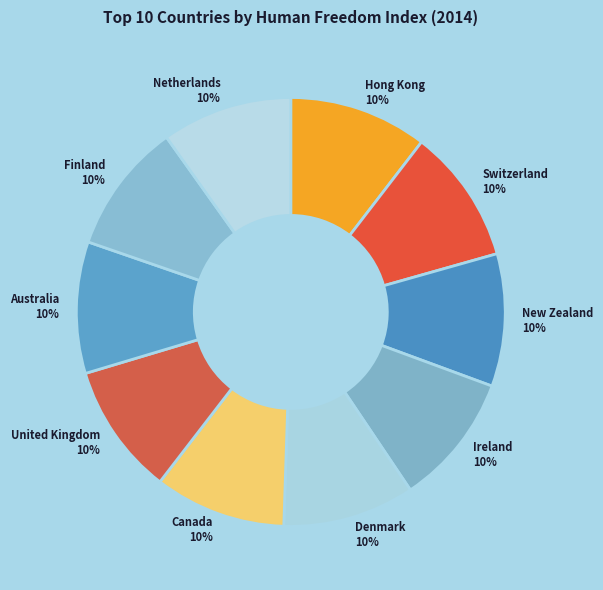

Is there any slice that represents more than half of the pie?

No